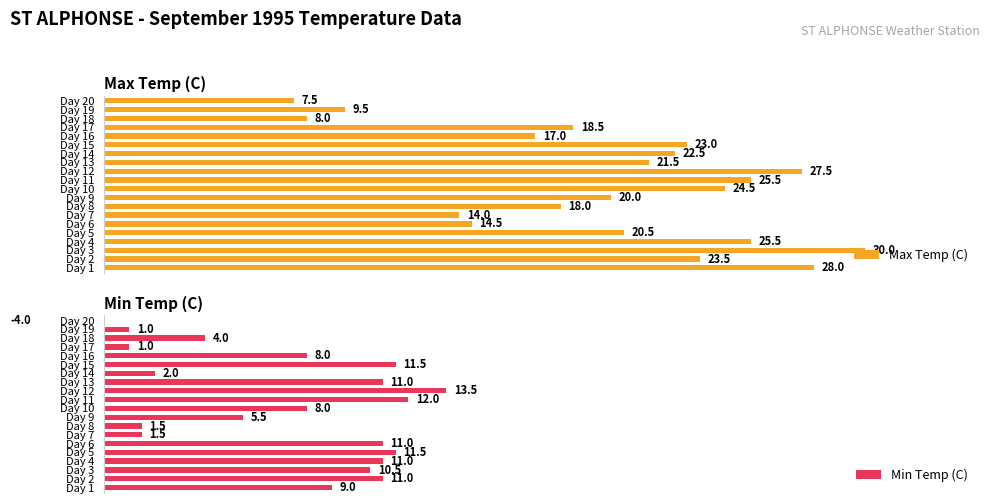

At which label is Max Temp (C) closest to 18?

Day 8